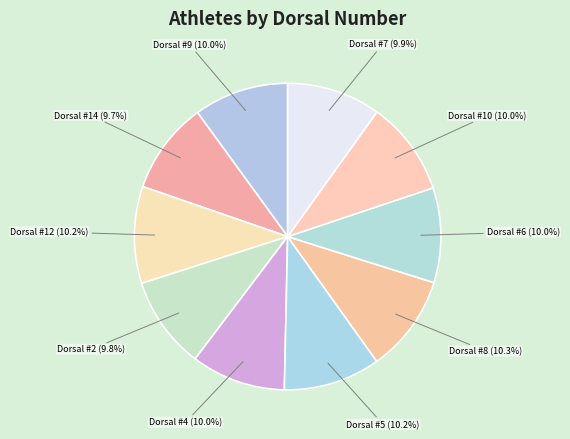

Is there any slice that represents more than half of the pie?

No